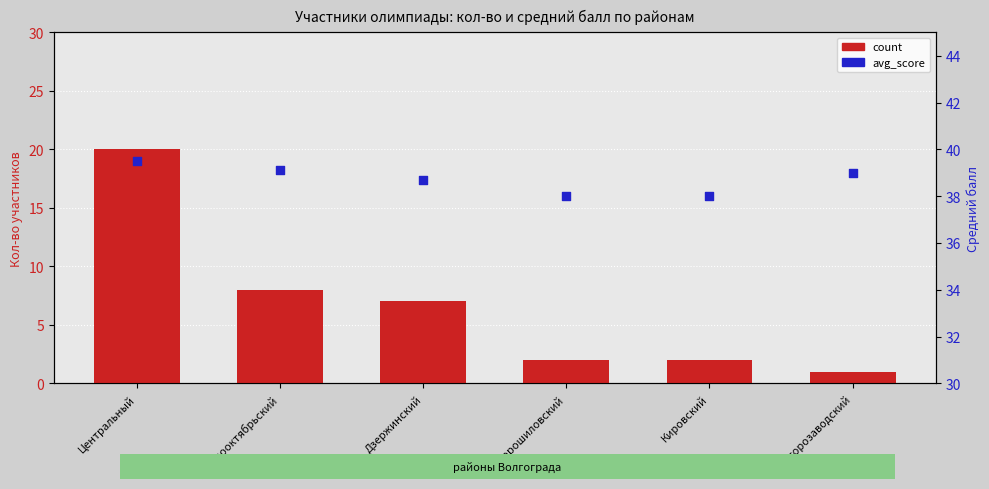

Which series reaches the maximum Y coordinate?

avg_score